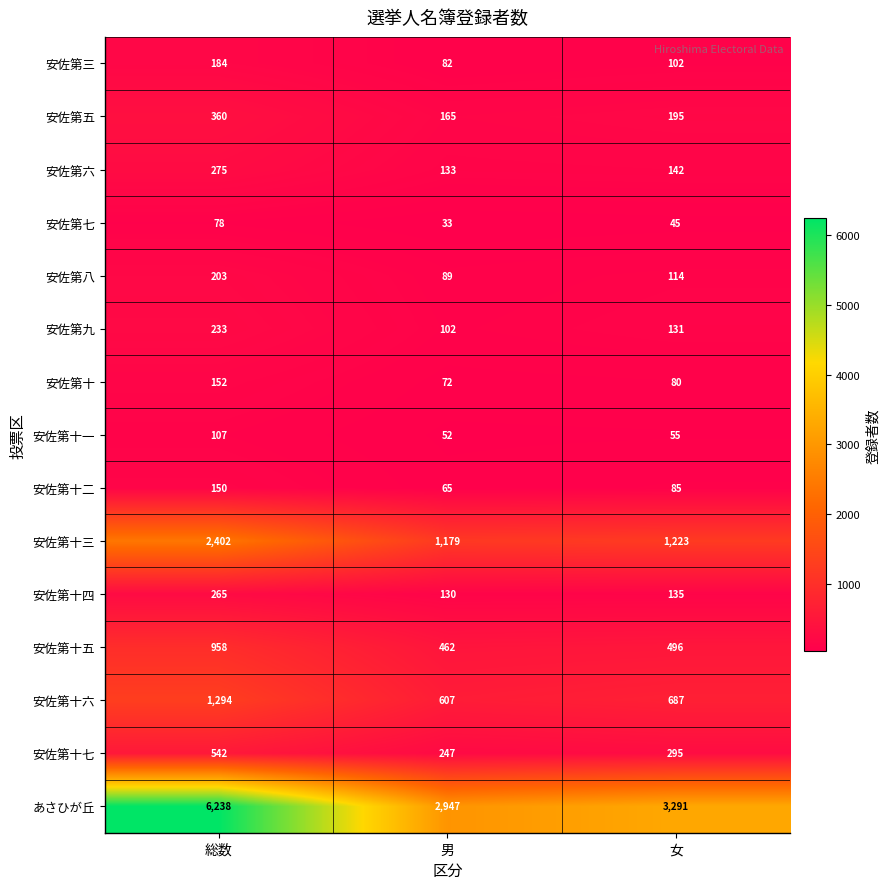

What is the total value across all series at 女?

7076